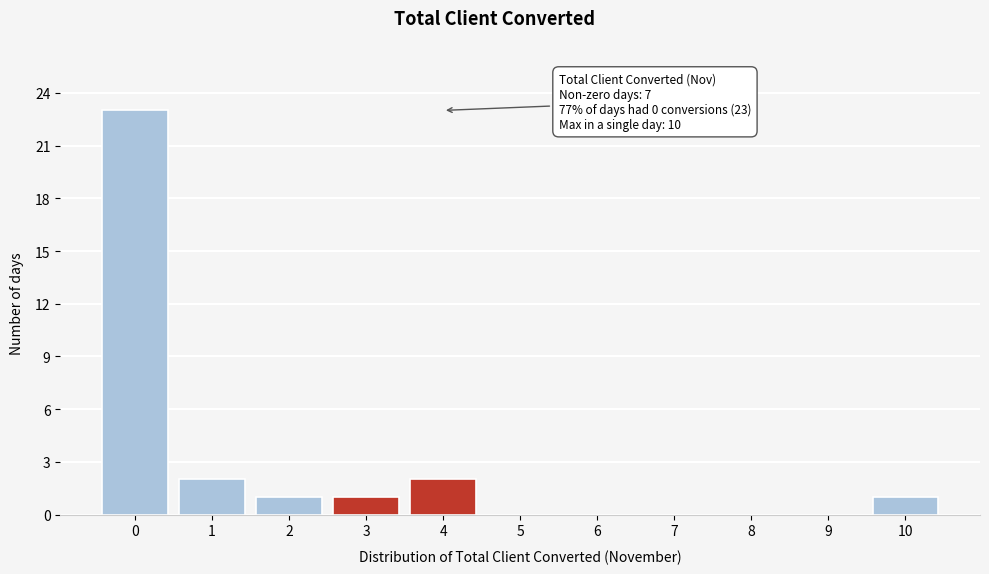

Reading left to right, extract all data points from this chart.

0=23	1=2	2=1	3=1	4=2	5=0	6=0	7=0	8=0	9=0	10=1